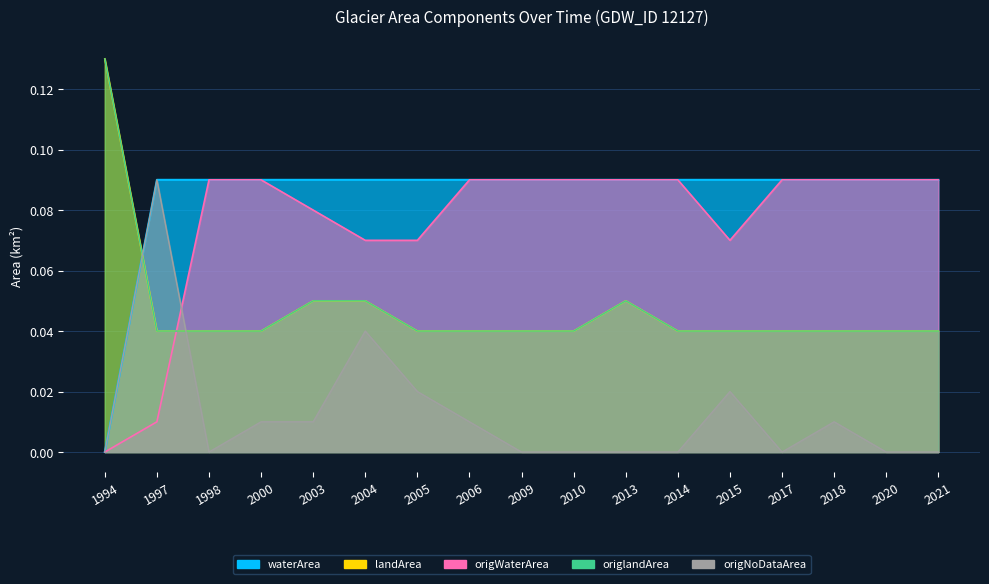

The waterArea series shows 0.1 at 2005. True or false?

False